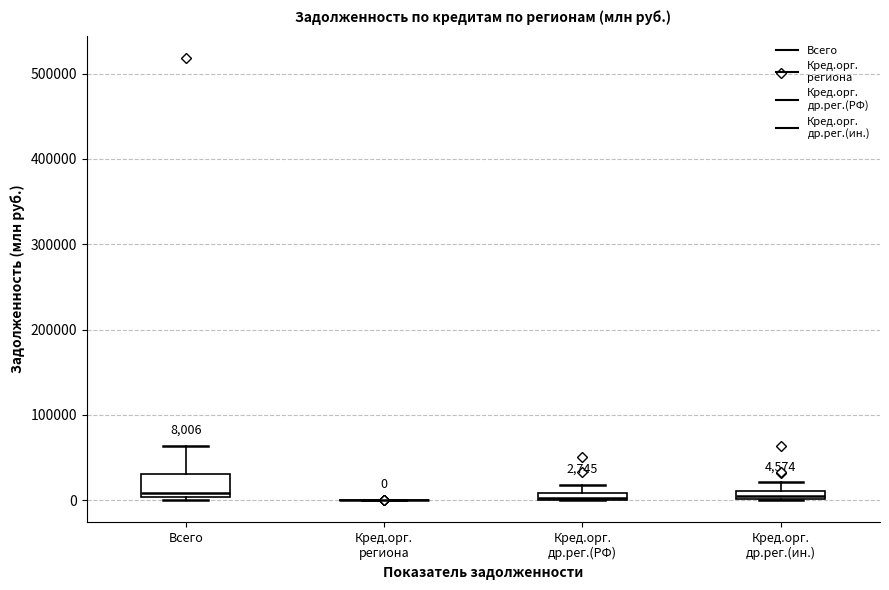

Comparing the boxes themselves (not the whiskers), which one is the tallest?

Всего